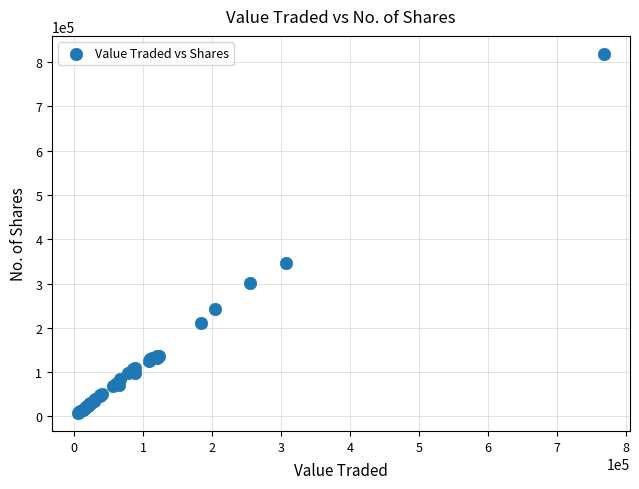

What Y value in the scatter plot is closest to 413217?

345663